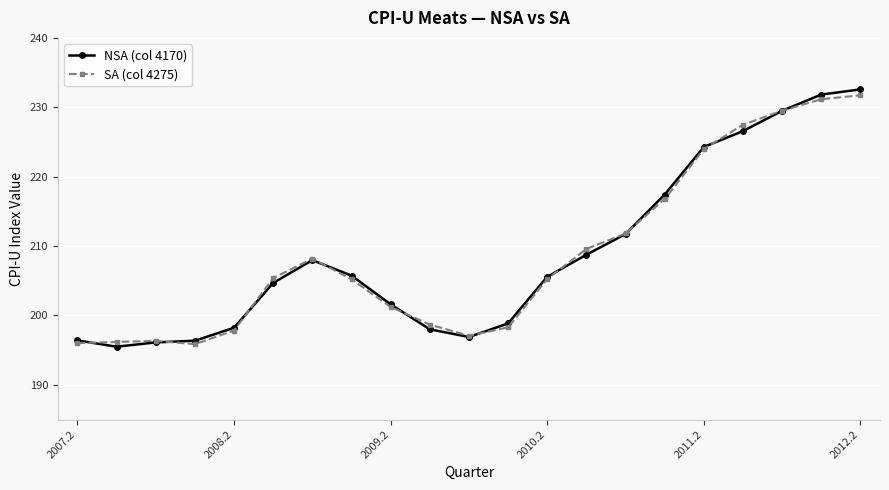

Which series has the largest range (max minus min)?

NSA (col 4170)